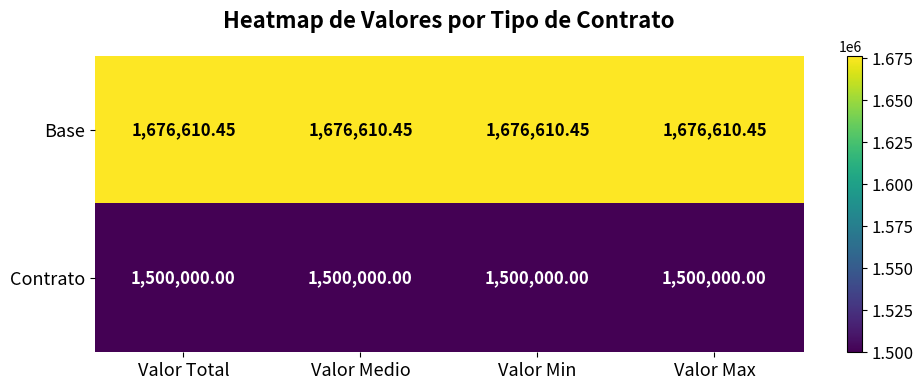

Rank the series by their maximum value, from lowest to highest.

Contrato, Base